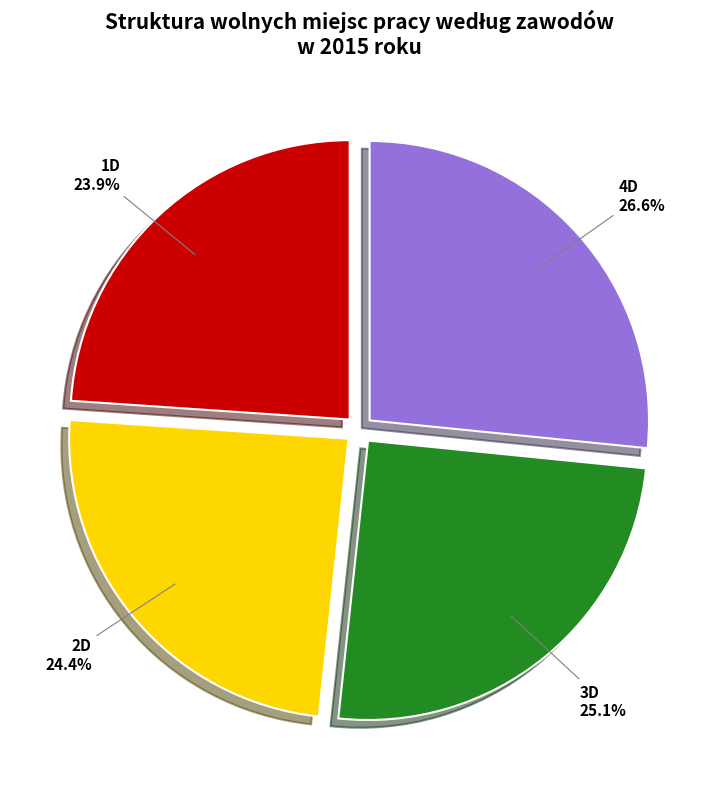

Does any single category account for the majority?

No